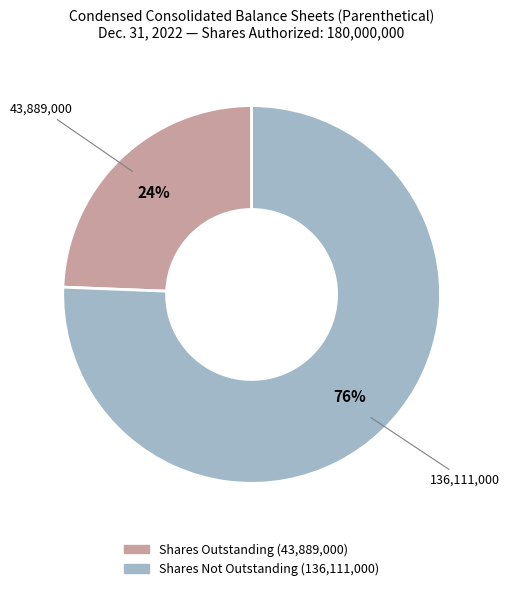

Which slice is the largest?

Shares Not Outstanding (136,111,000)